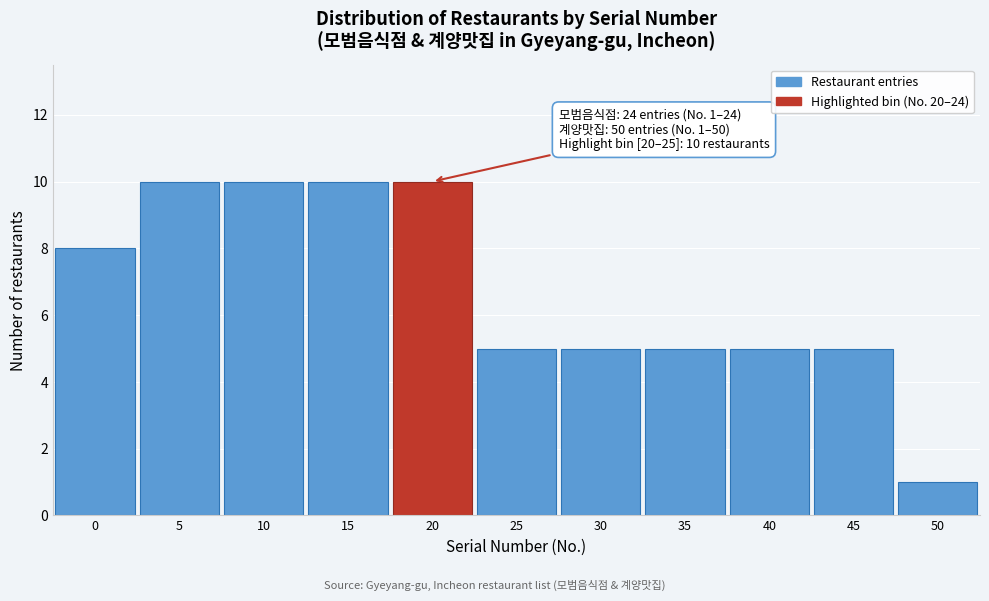

Reading right to left, what are all the values shown in this chart?

1	5	5	5	5	5	10	10	10	10	8